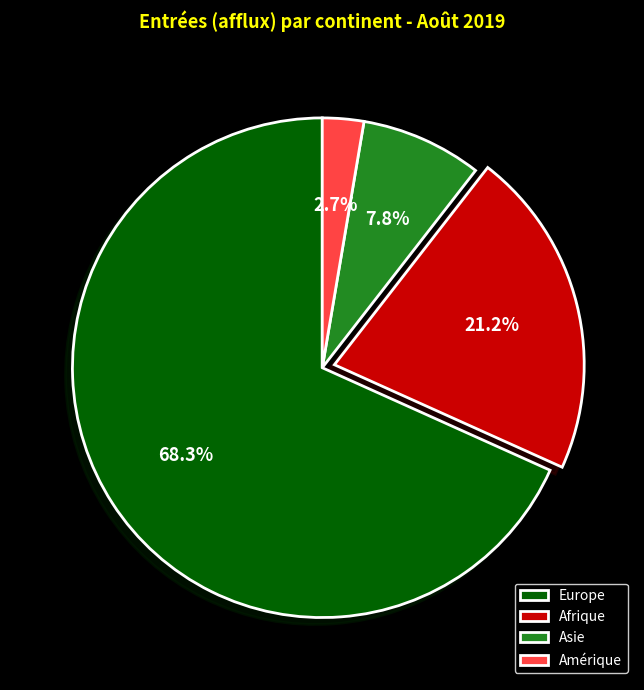

What percentage is the Asie slice, to the nearest percent?

8%